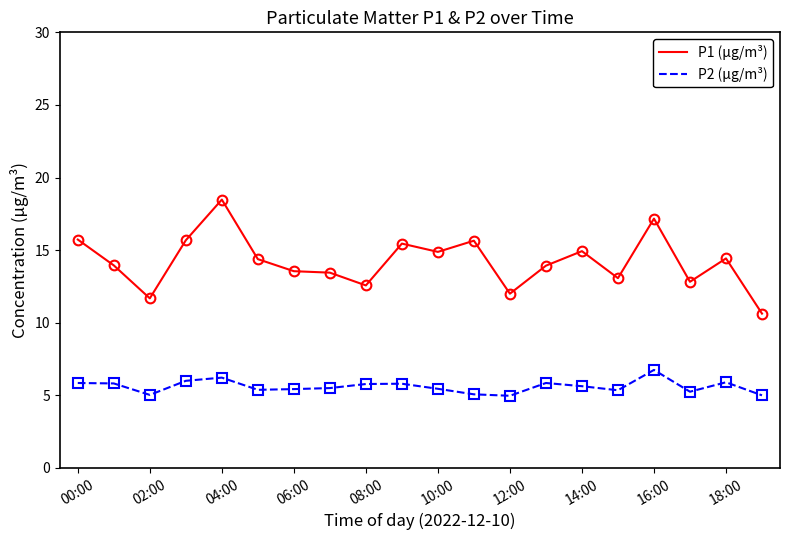

What is the minimum value shown in the chart?

5.0